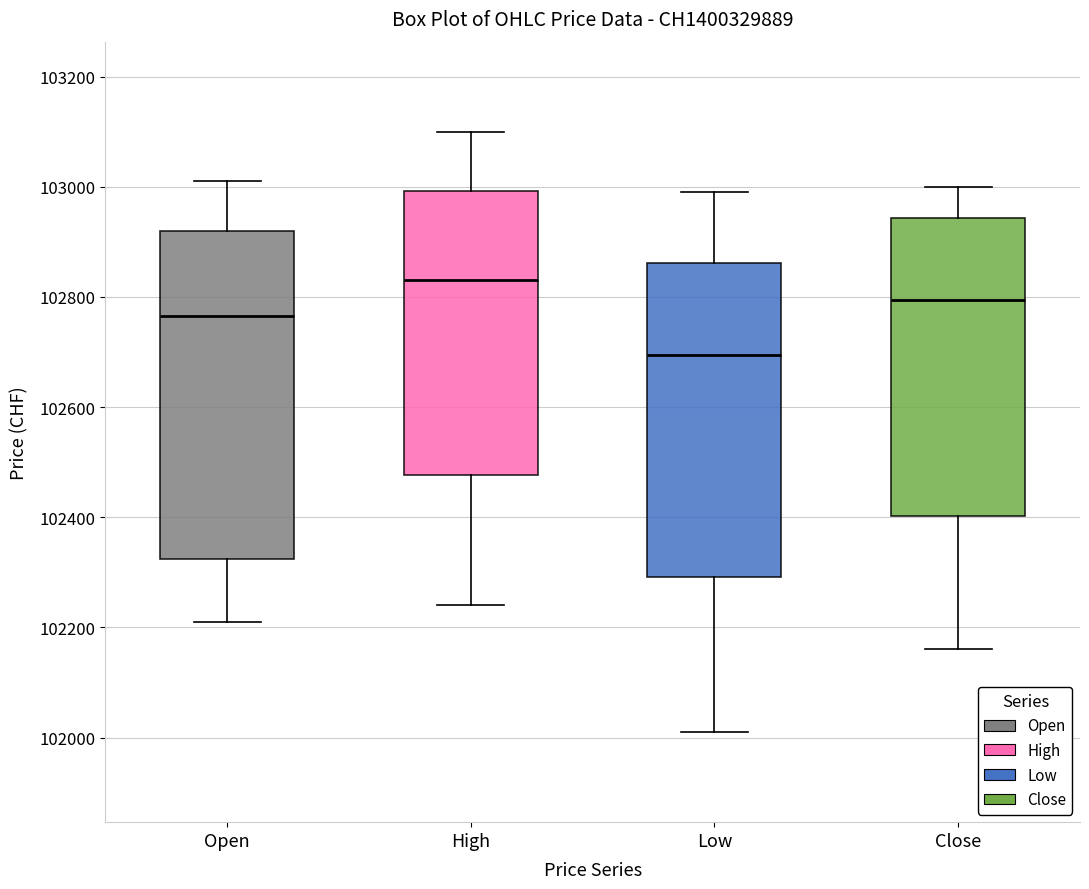

Where is the upper edge of the box for Open on the y-axis? The values are not printed on the chart, so give them approximately, as read against the axis.

102920